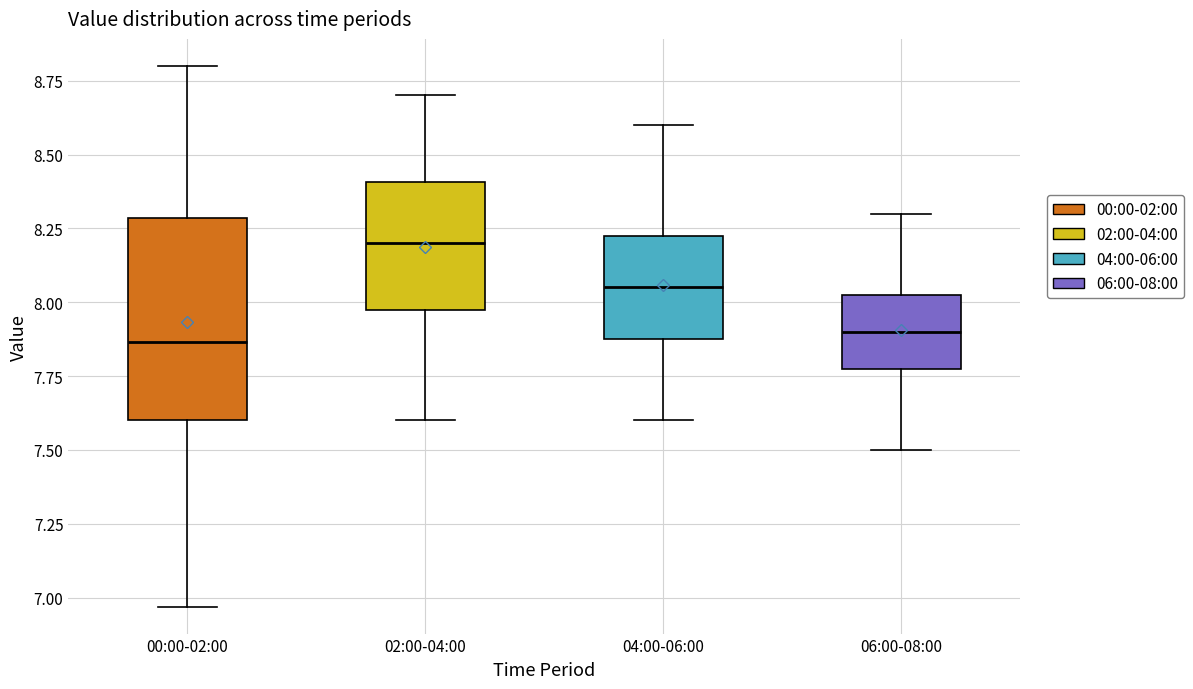

Comparing the boxes themselves (not the whiskers), which one is the tallest?

00:00-02:00